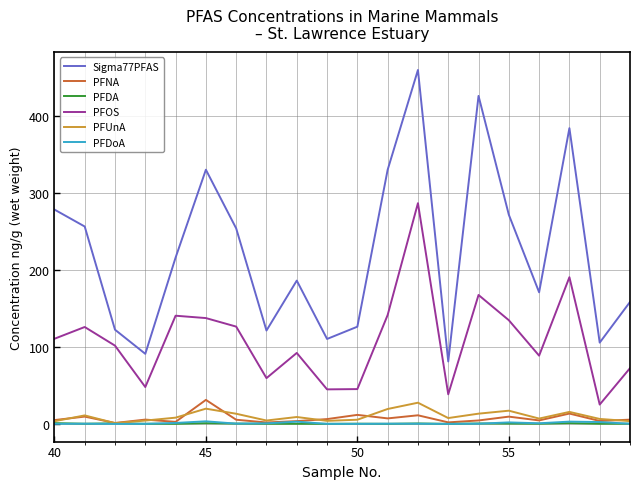

True or false: PFDoA and Sigma77PFAS intersect in this chart.

False